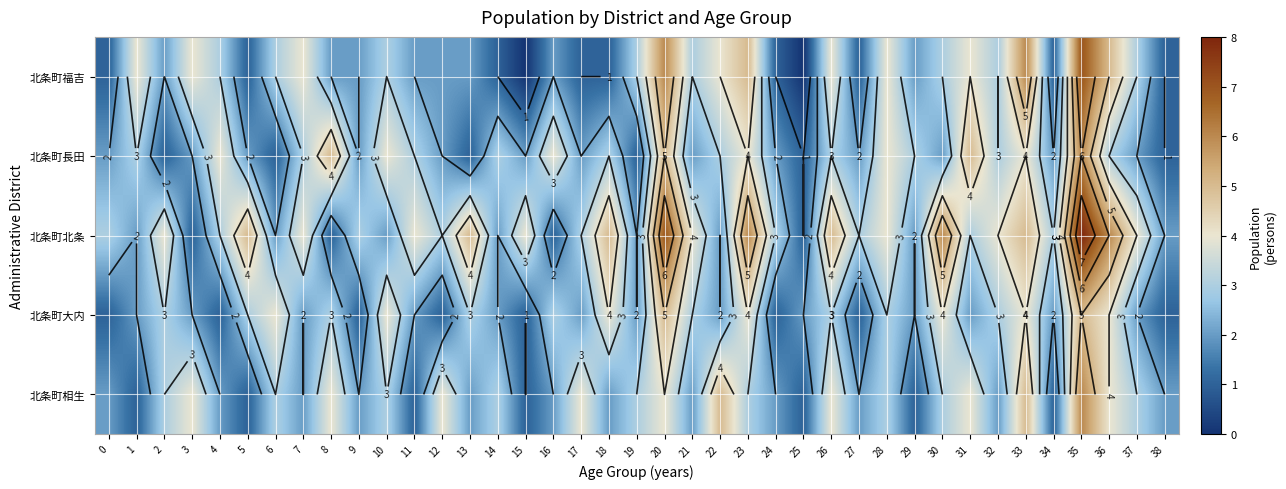

What is the sum of all 北条町長田 values?

107